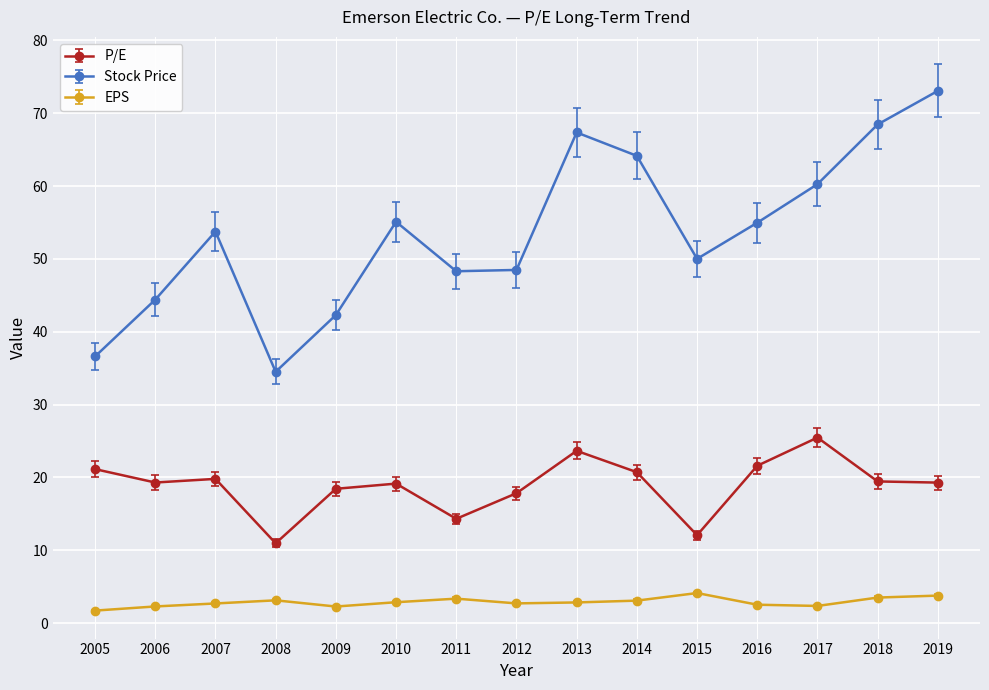

What is the total value across all series at 2018?

91.4